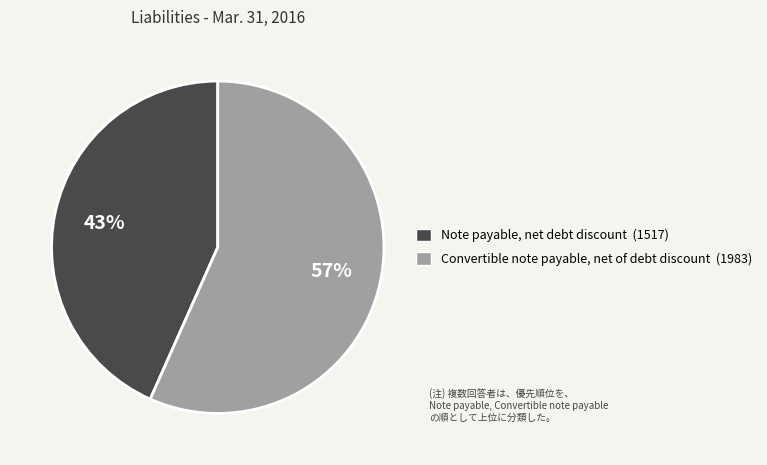

What is the largest slice in the pie chart?

Convertible note payable, net of debt discount